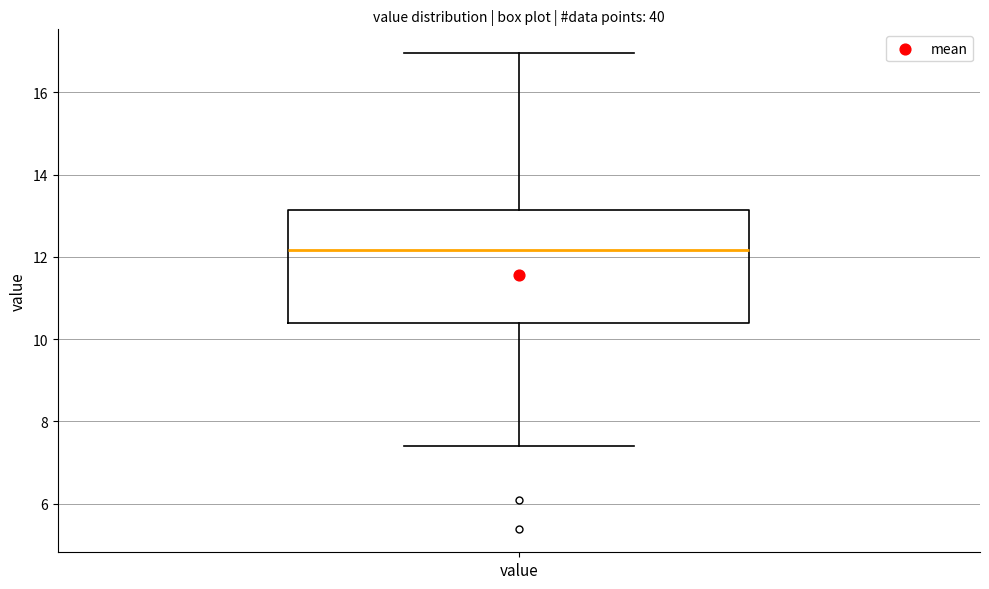

Transcribe this box plot: give where the median line is, the range the box spans, and where the two whiskers end, as read against the y-axis. The values are not printed on the chart, so give them approximately, as read against the axis.

median 12.2, box 10.4 to 13.2, whiskers 7.4 to 17.0